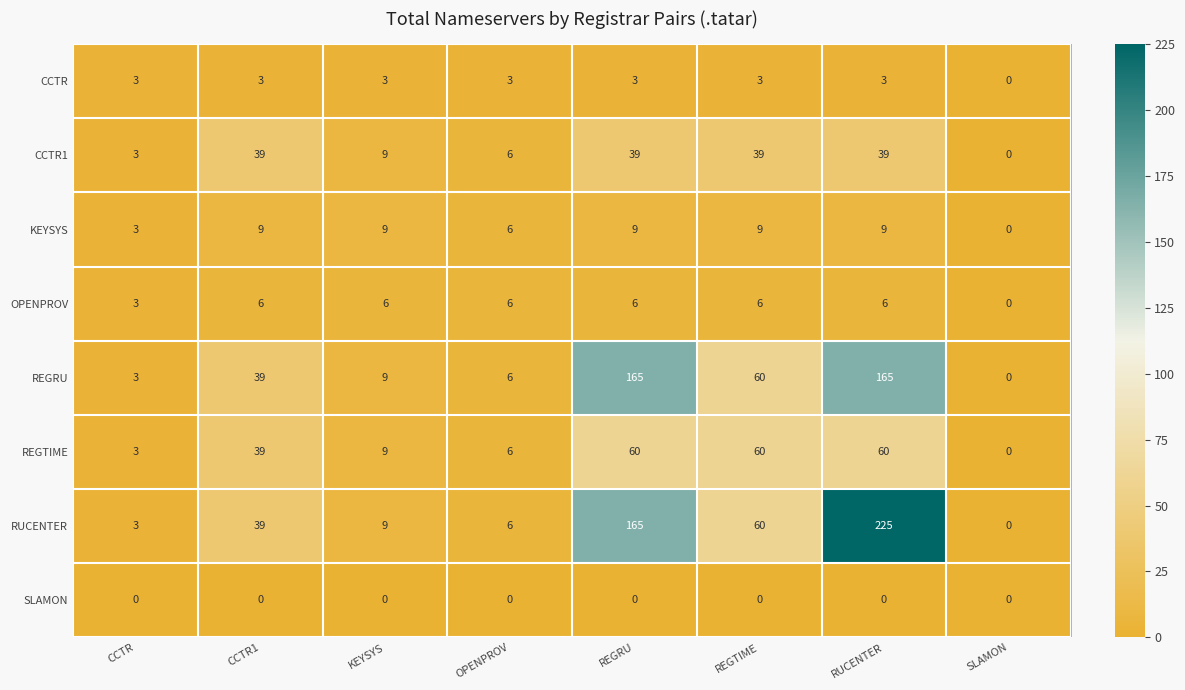

Rank the series by their maximum value, from lowest to highest.

SLAMON, CCTR, OPENPROV, KEYSYS, CCTR1, REGTIME, REGRU, RUCENTER